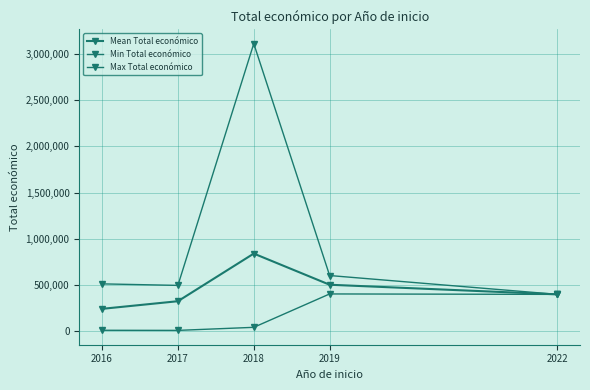

True or false: Max Total económico and Mean Total económico intersect in this chart.

False